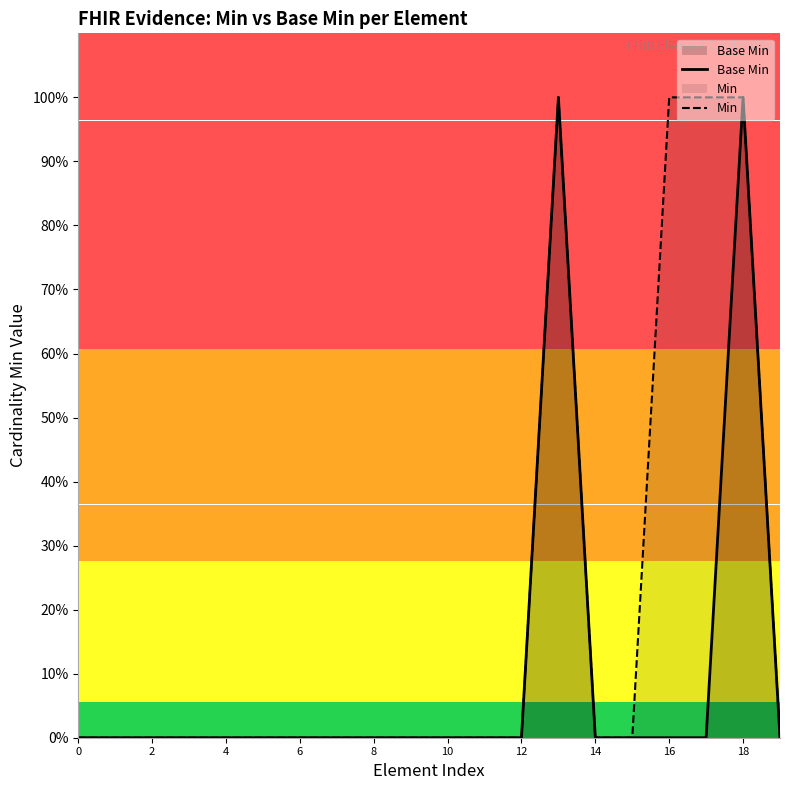

Which category has the highest value in the Min series?

13